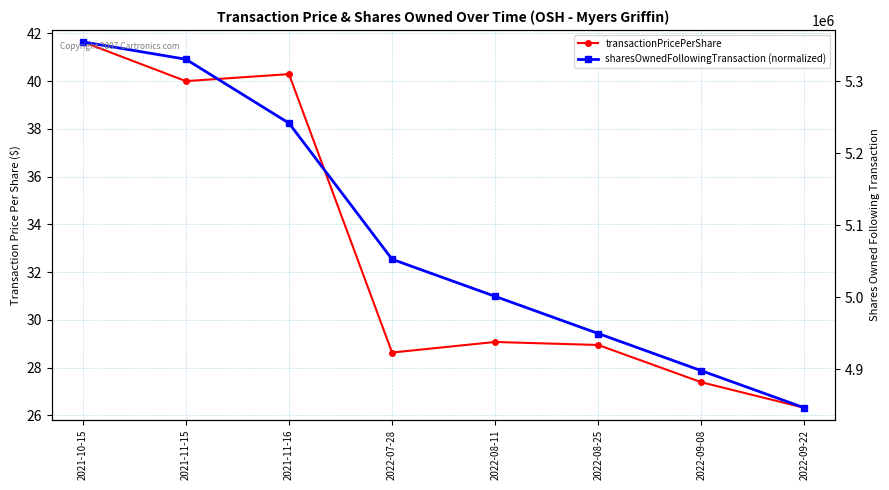

Where is the first local maximum for transactionPricePerShare?

2021-11-16